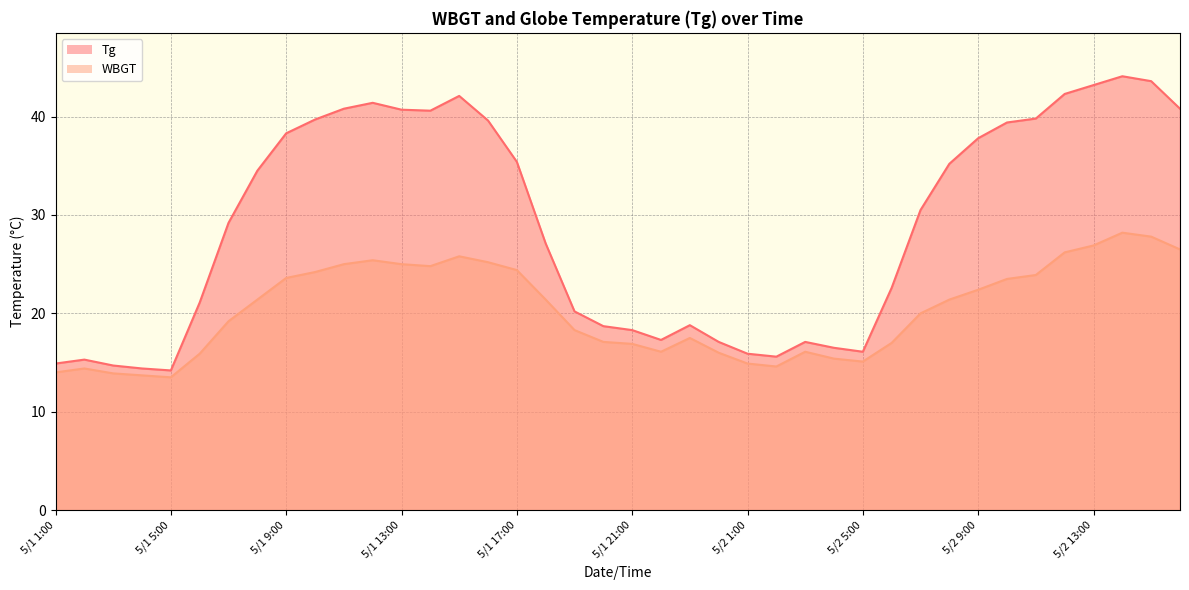

What is the spread (max minus min) of values at 5/1 4:00?

0.7